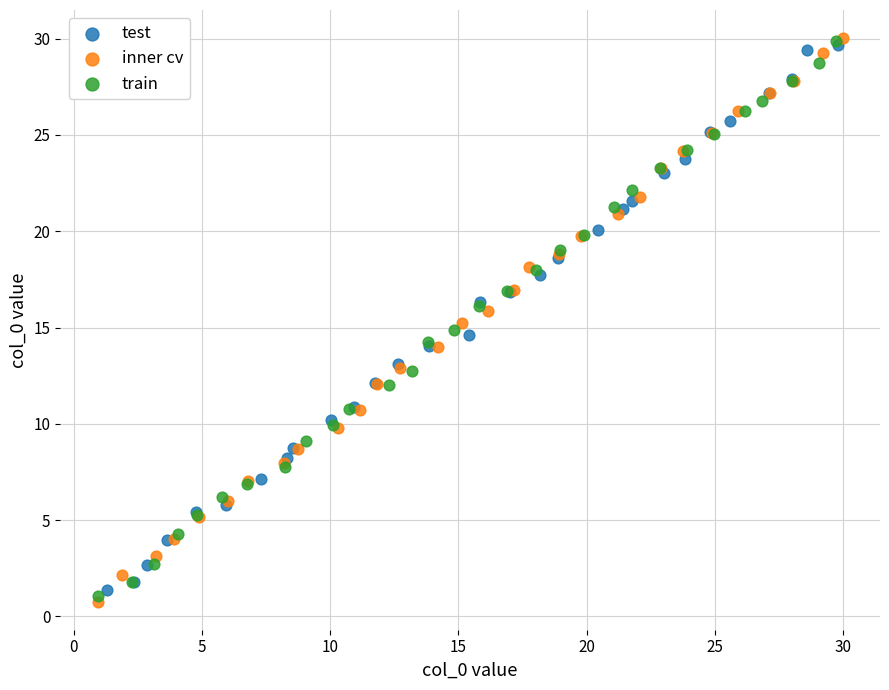

What are all the series names shown in the legend?

test, inner cv, train